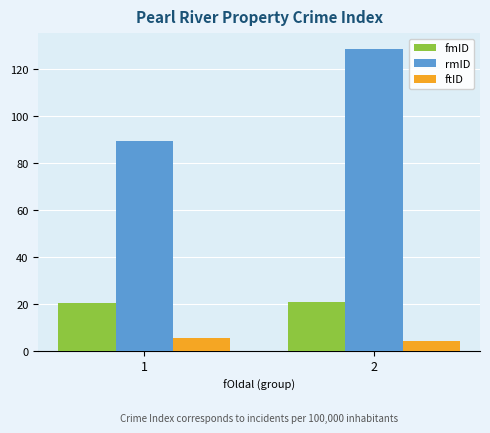

What is the difference between the highest and lowest values at 2?

124.3